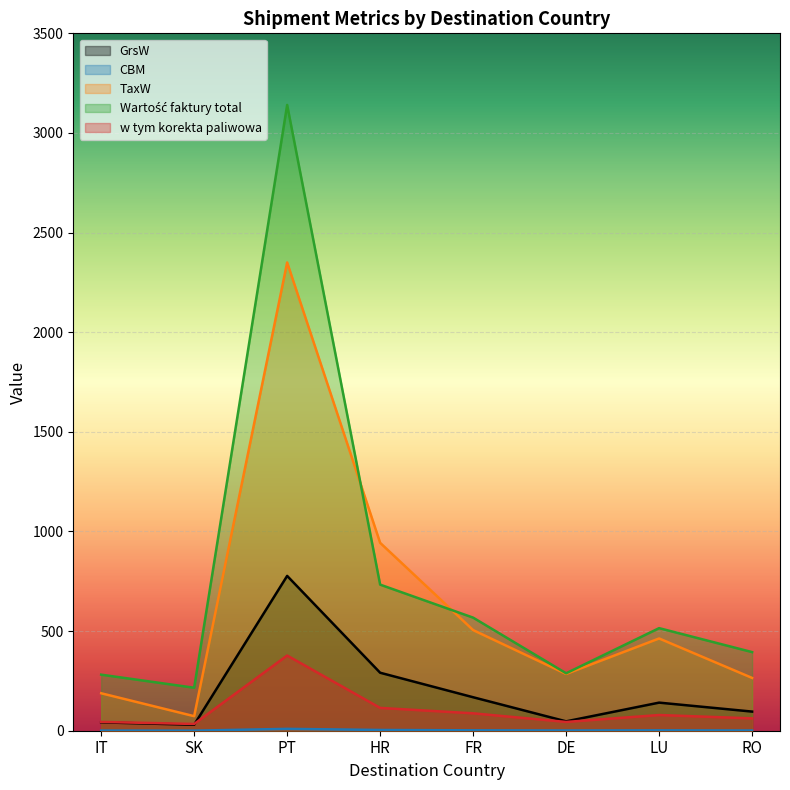

How many lines are shown in the chart?

5